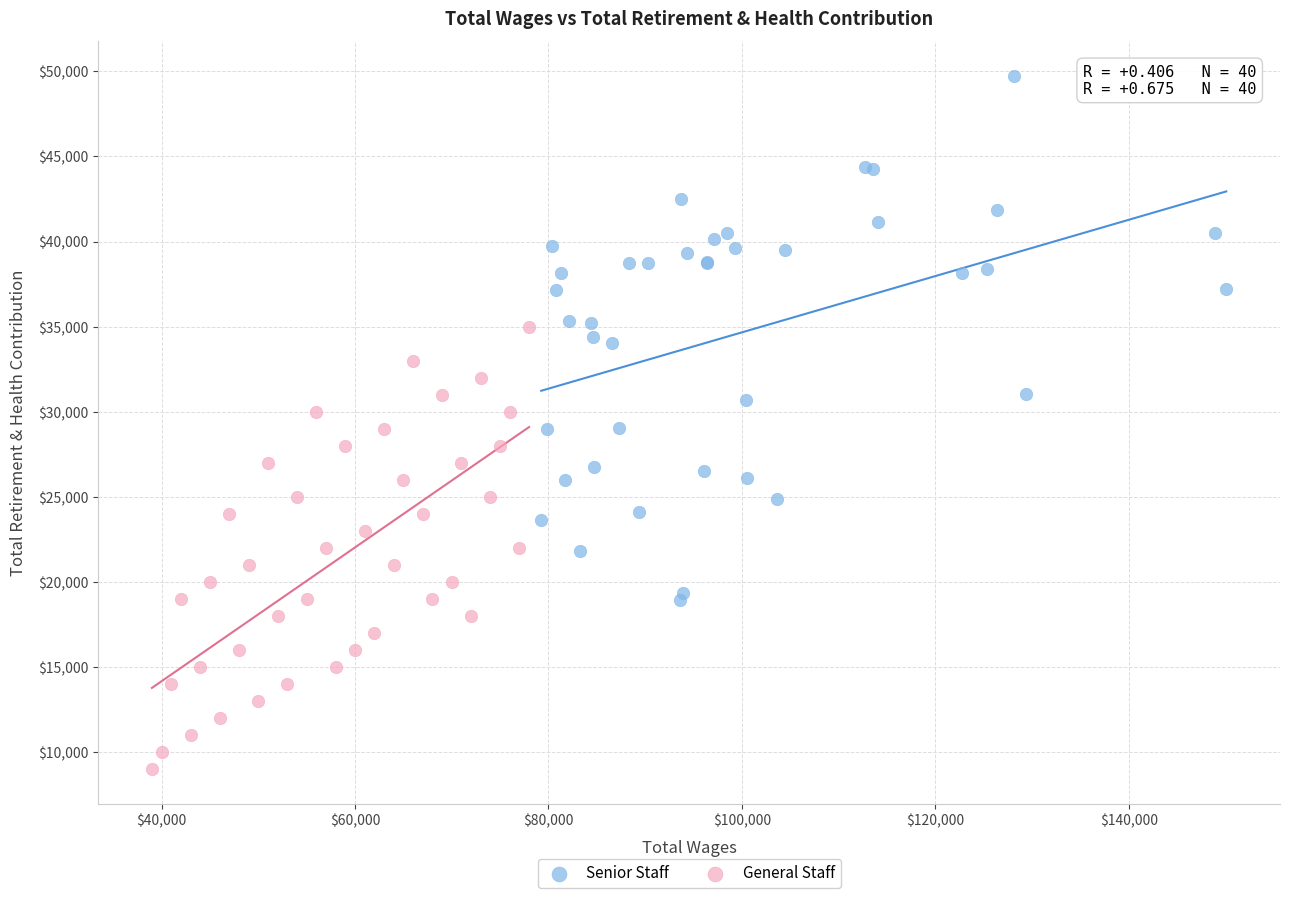

Which series has the largest Y range (max minus min)?

Senior Staff